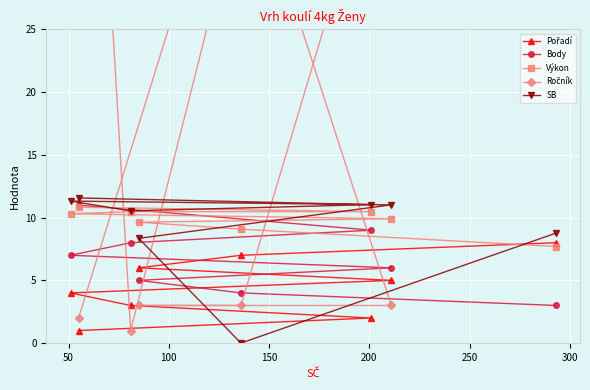

What is the value of the Body point at the 6th from the left?

9.0